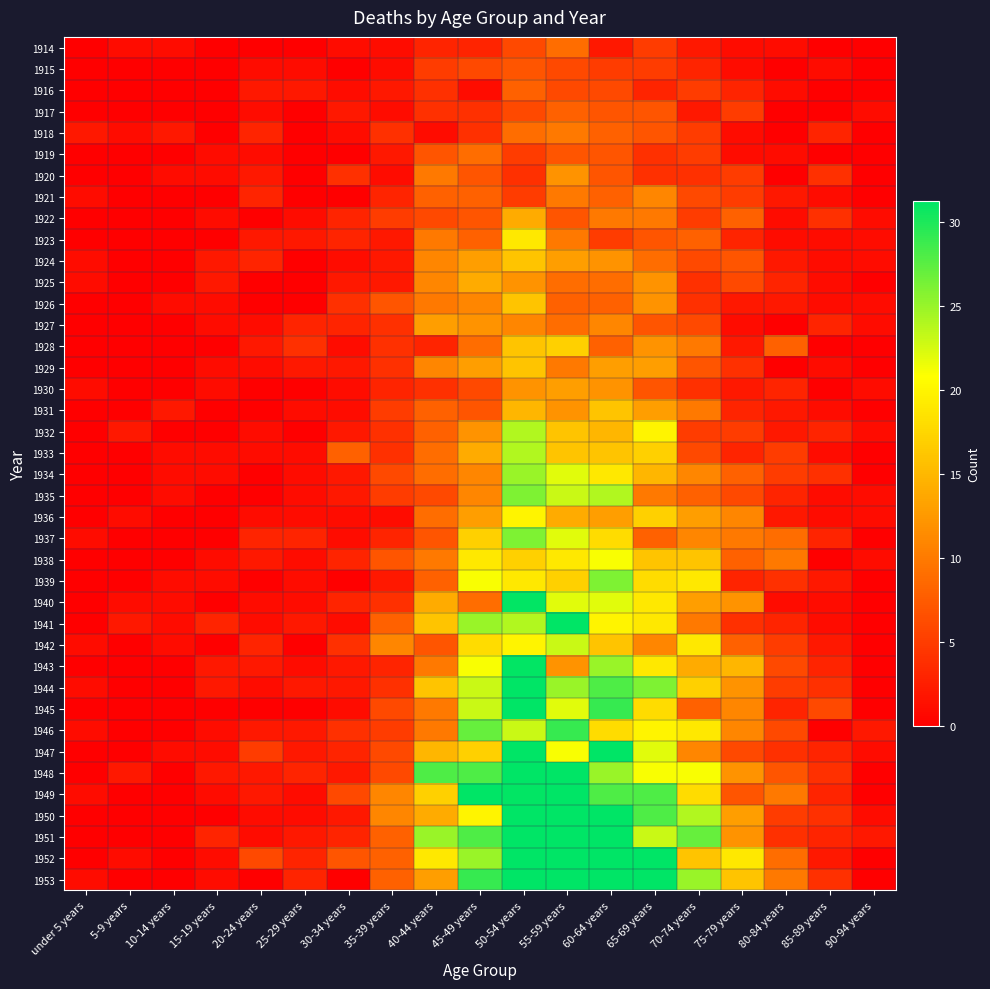

Between 75-79 years and 70-74 years, which is larger?

70-74 years